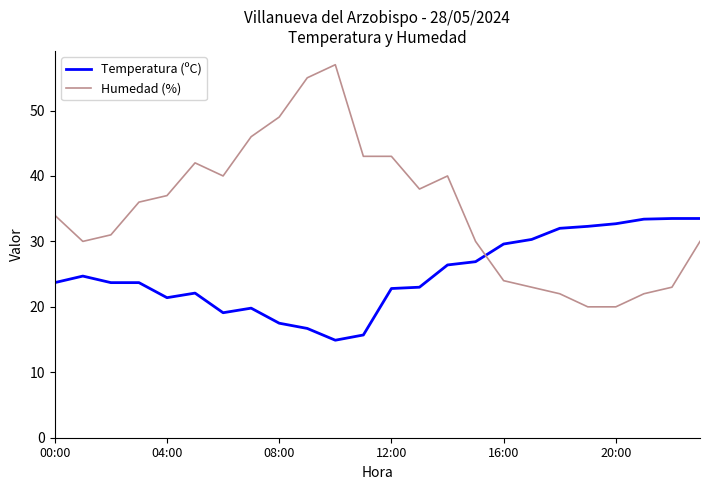

True or false: Humedad (%) and Temperatura (ºC) intersect in this chart.

True